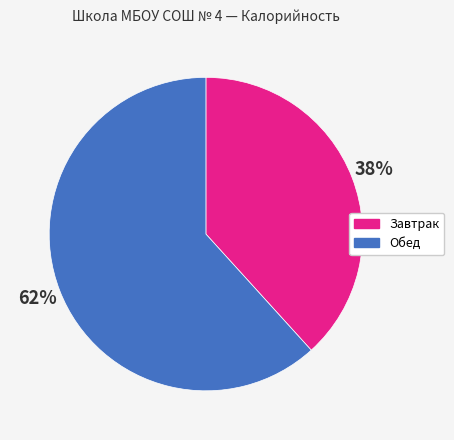

The Завтрак slice represents 44% of the pie. True or false?

False